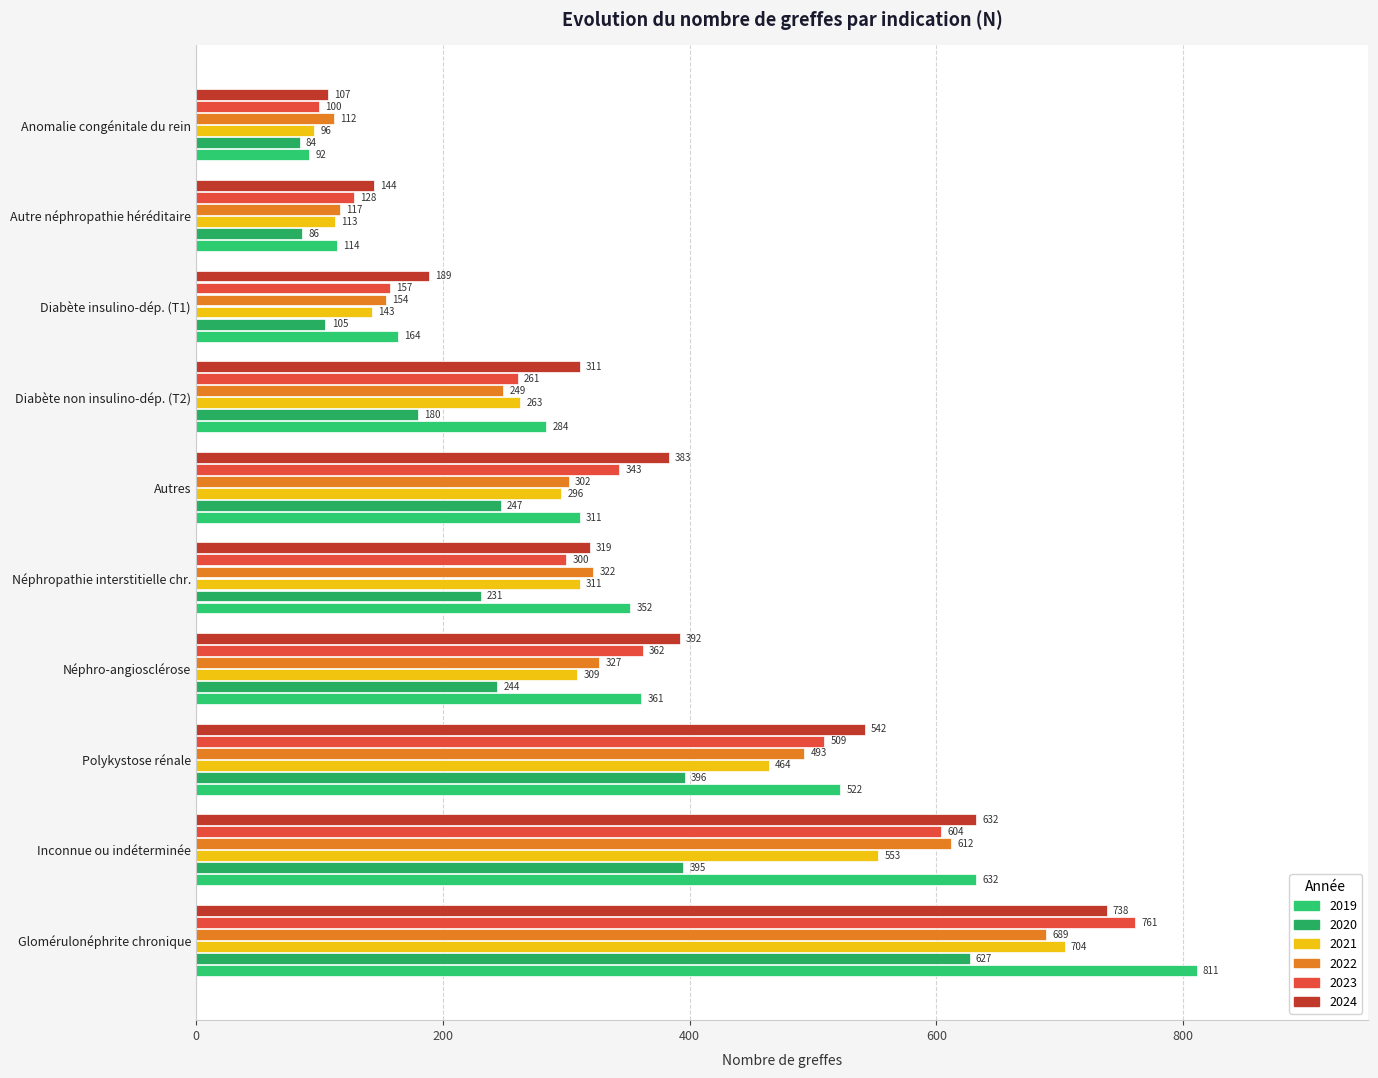

Reading left to right, what are all the values shown in this chart?

2019: 811	632	522	361	352	311	284	164	114	92
2020: 627	395	396	244	231	247	180	105	86	84
2021: 704	553	464	309	311	296	263	143	113	96
2022: 689	612	493	327	322	302	249	154	117	112
2023: 761	604	509	362	300	343	261	157	128	100
2024: 738	632	542	392	319	383	311	189	144	107